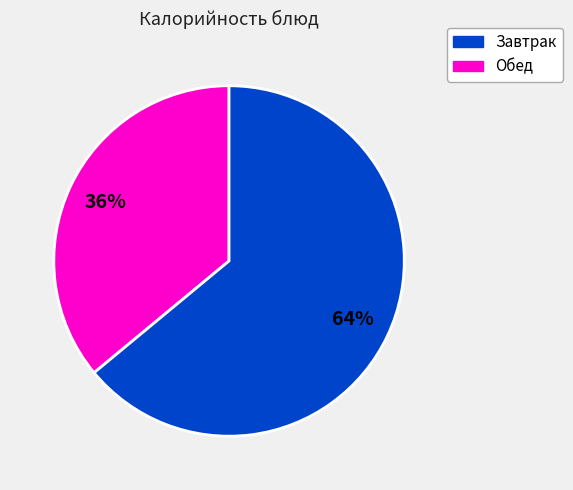

To the nearest percent, what is the average slice percentage?

50%